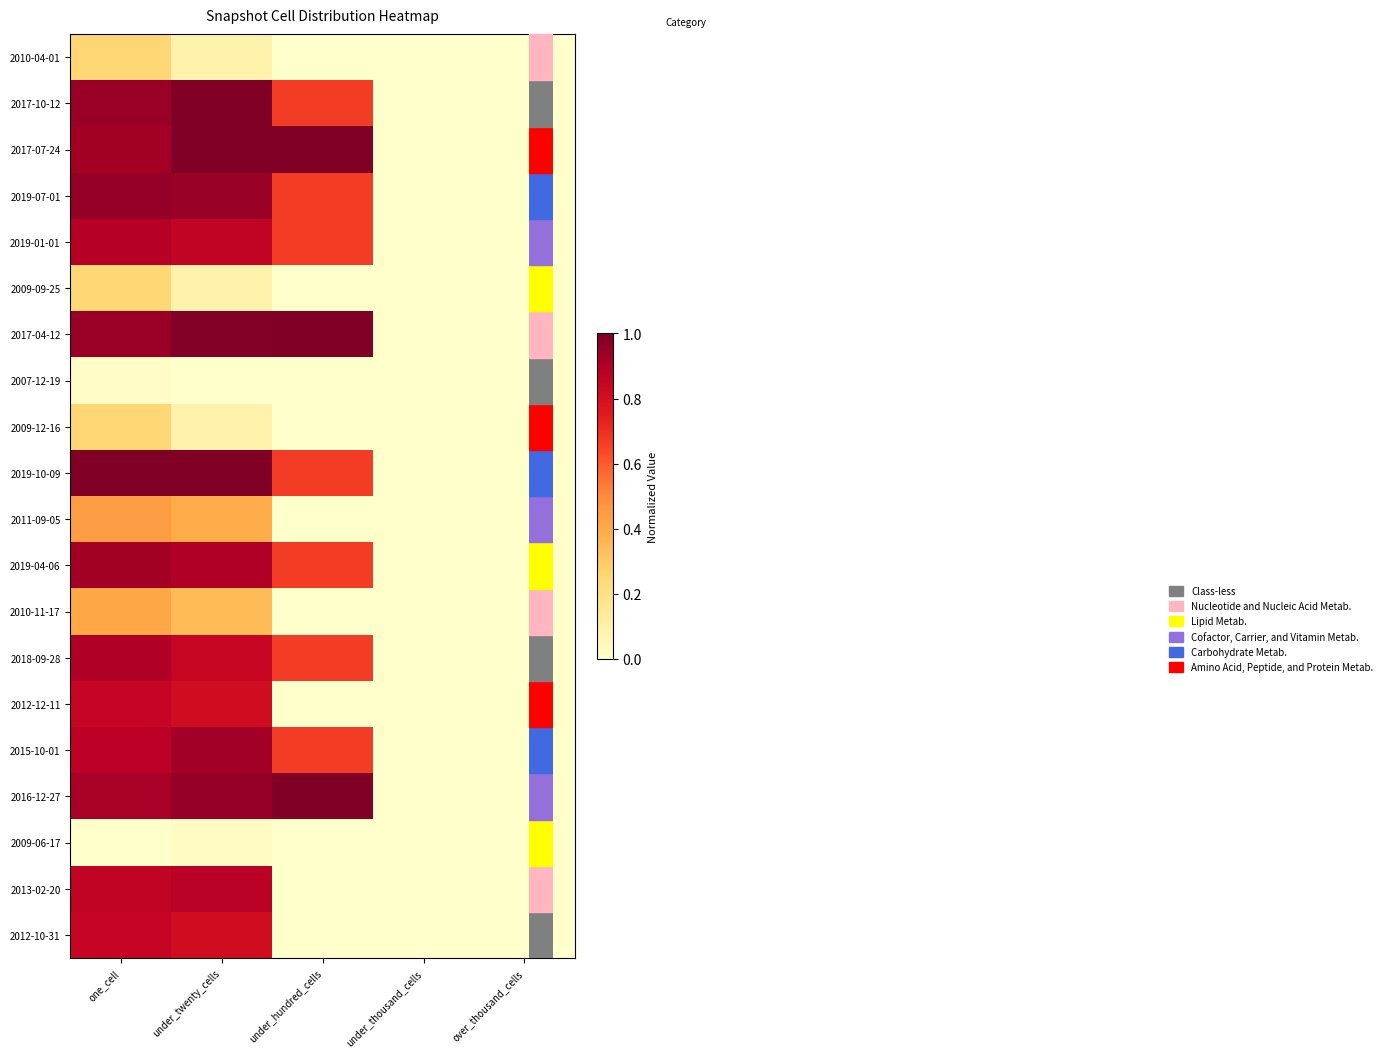

What is the greatest value displayed?

1.0